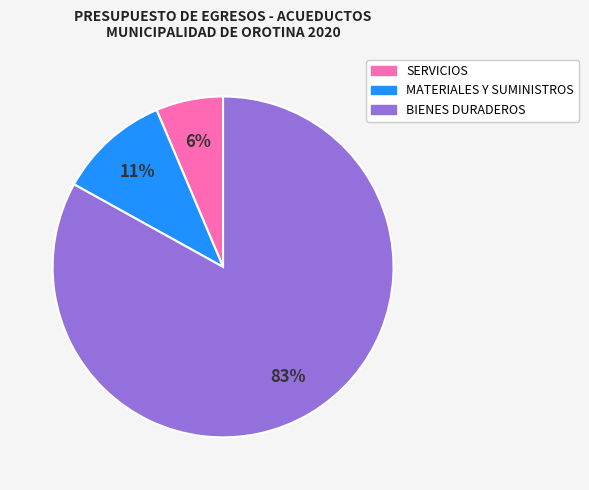

What percentage is the BIENES DURADEROS slice, to the nearest percent?

83%